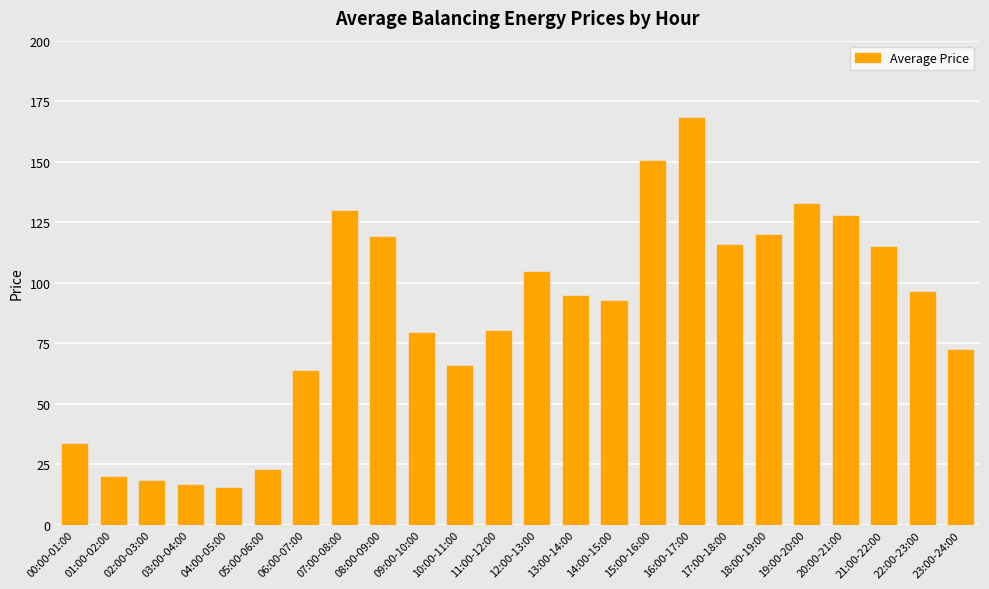

What is the label of the 15th bar from the right?

09:00-10:00